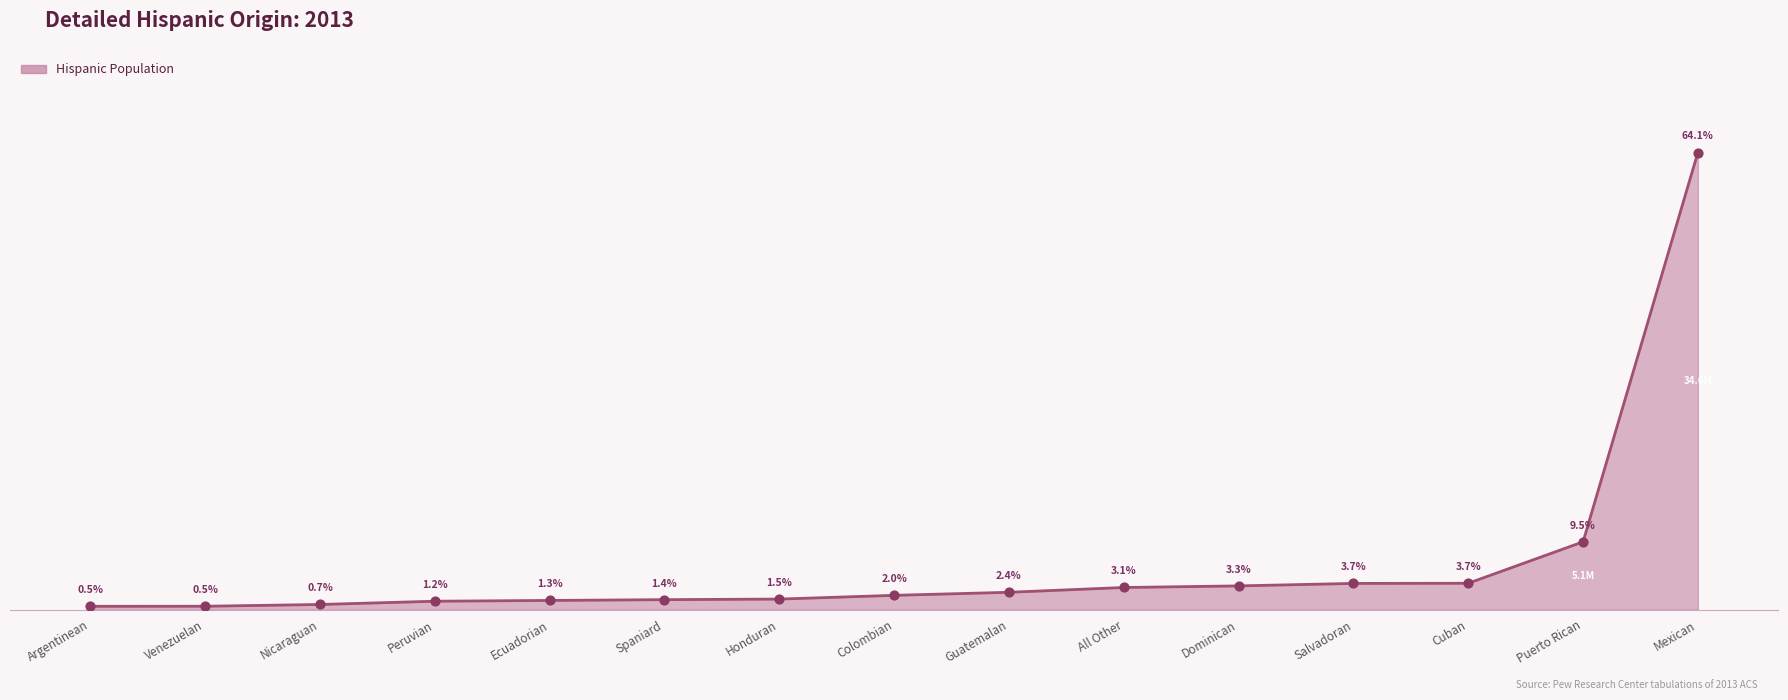

Which has a higher value, Spaniard or Honduran?

Honduran